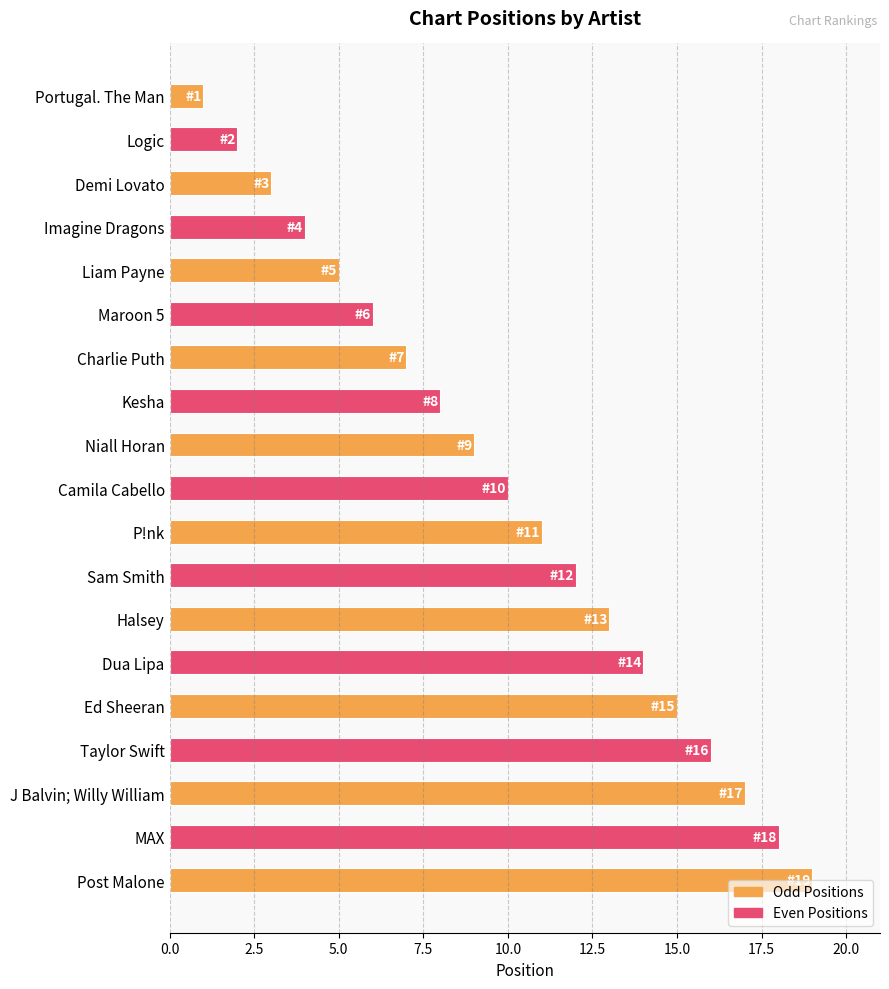

Count the number of categories in the chart.

19